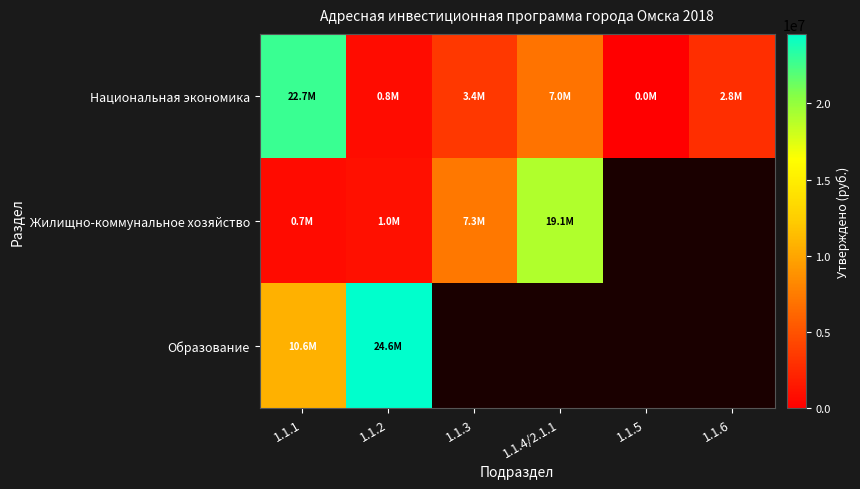

Where is Жилищно-коммунальное хозяйство nearest to the value 9877747?

1.1.3